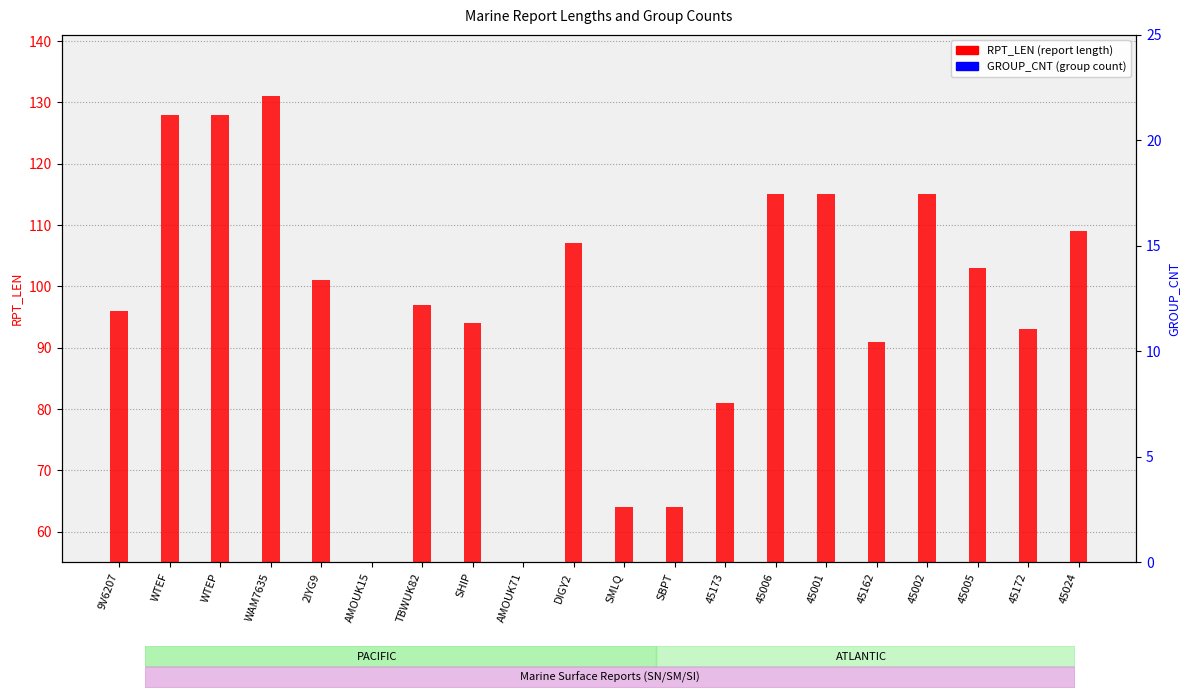

Which category has the lowest value in the GROUP_CNT series?

AMOUK15